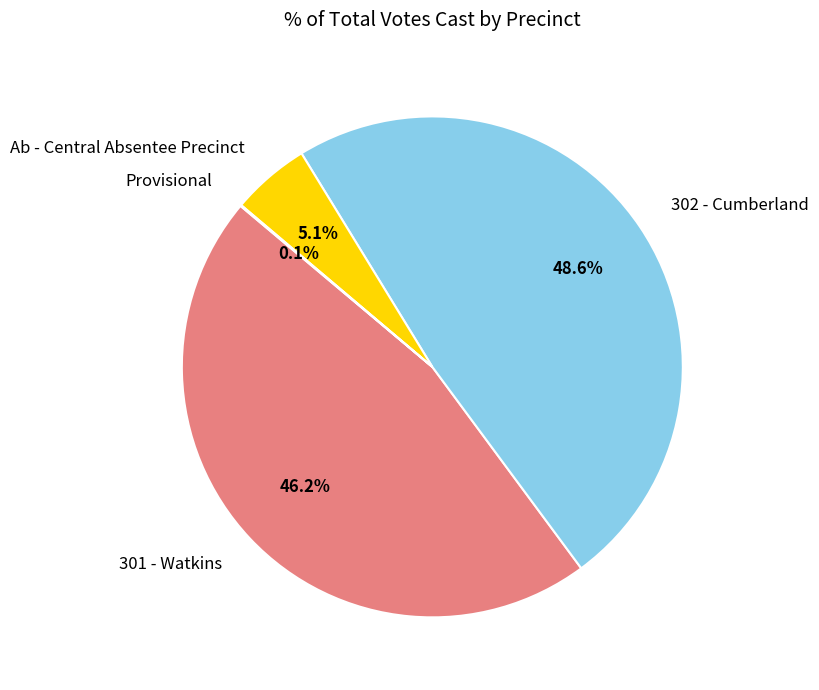

To the nearest percent, what portion does Ab - Central Absentee Precinct represent?

5%